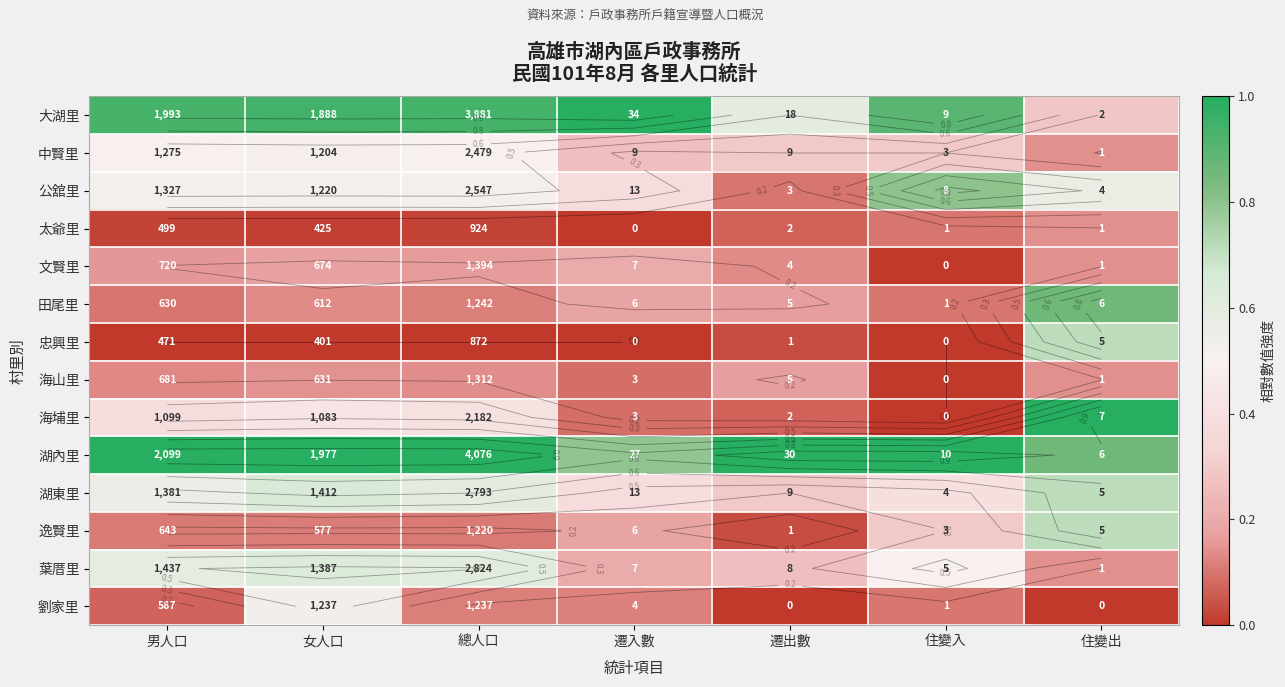

Count the number of data series in this chart.

14